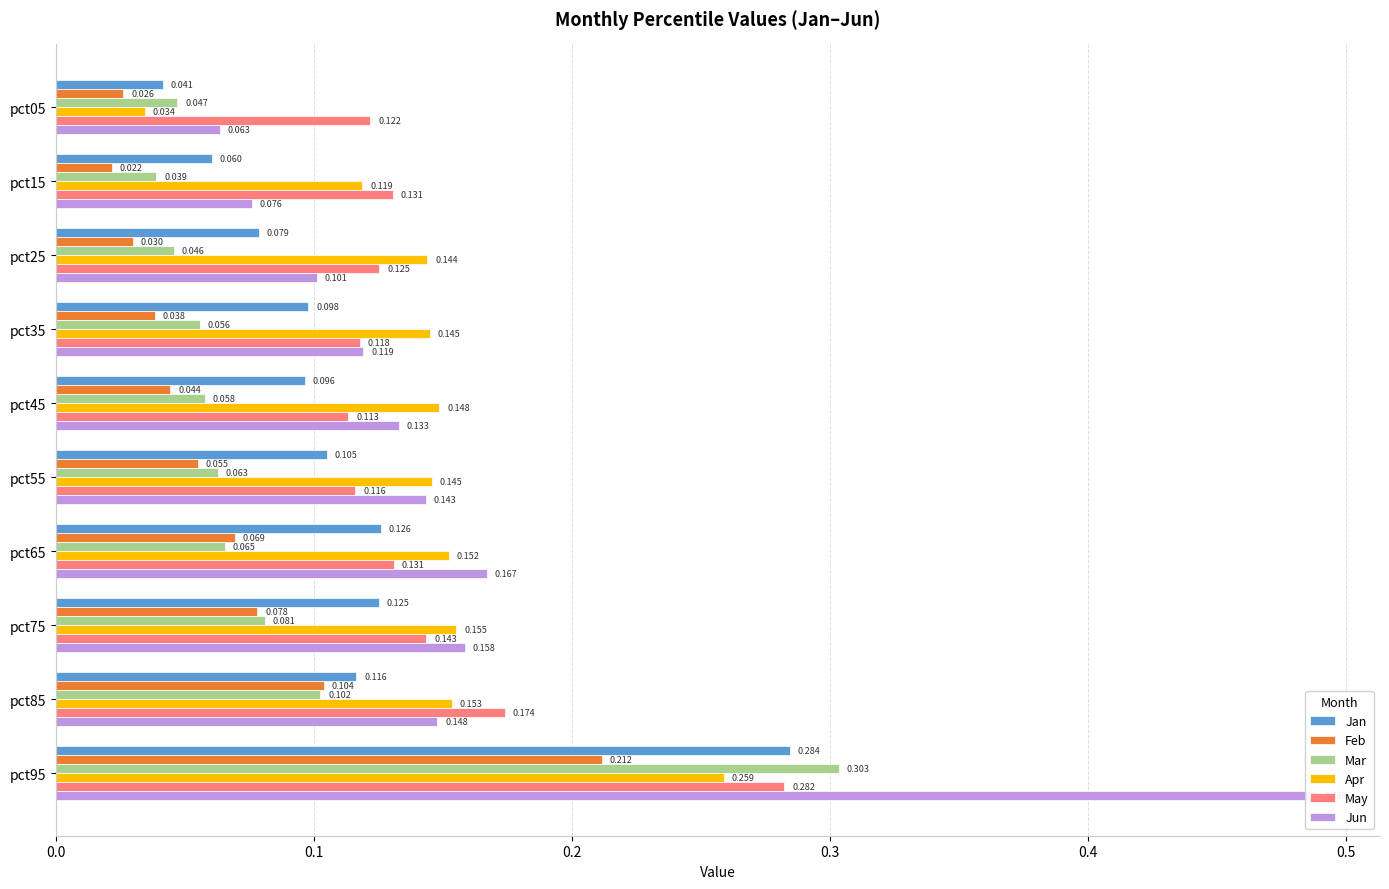

At which category is the sum across all series the highest?

pct95